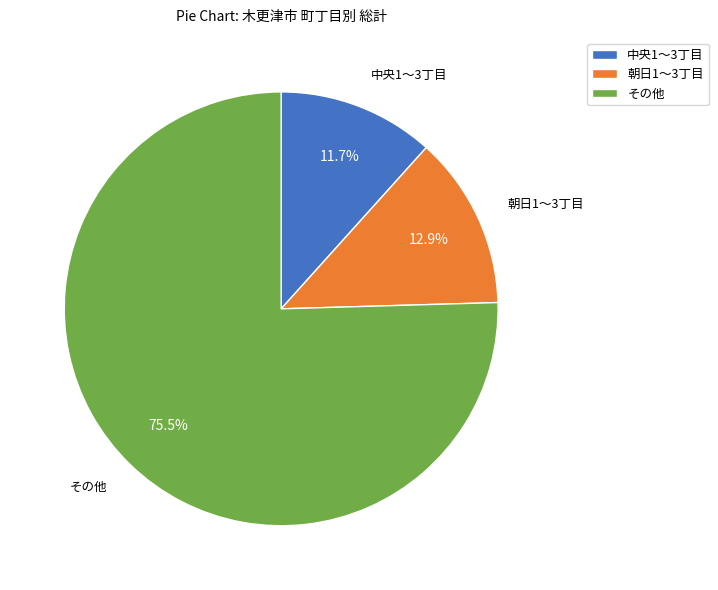

Rank the categories by value from highest to lowest.

その他, 朝日1〜3丁目, 中央1〜3丁目